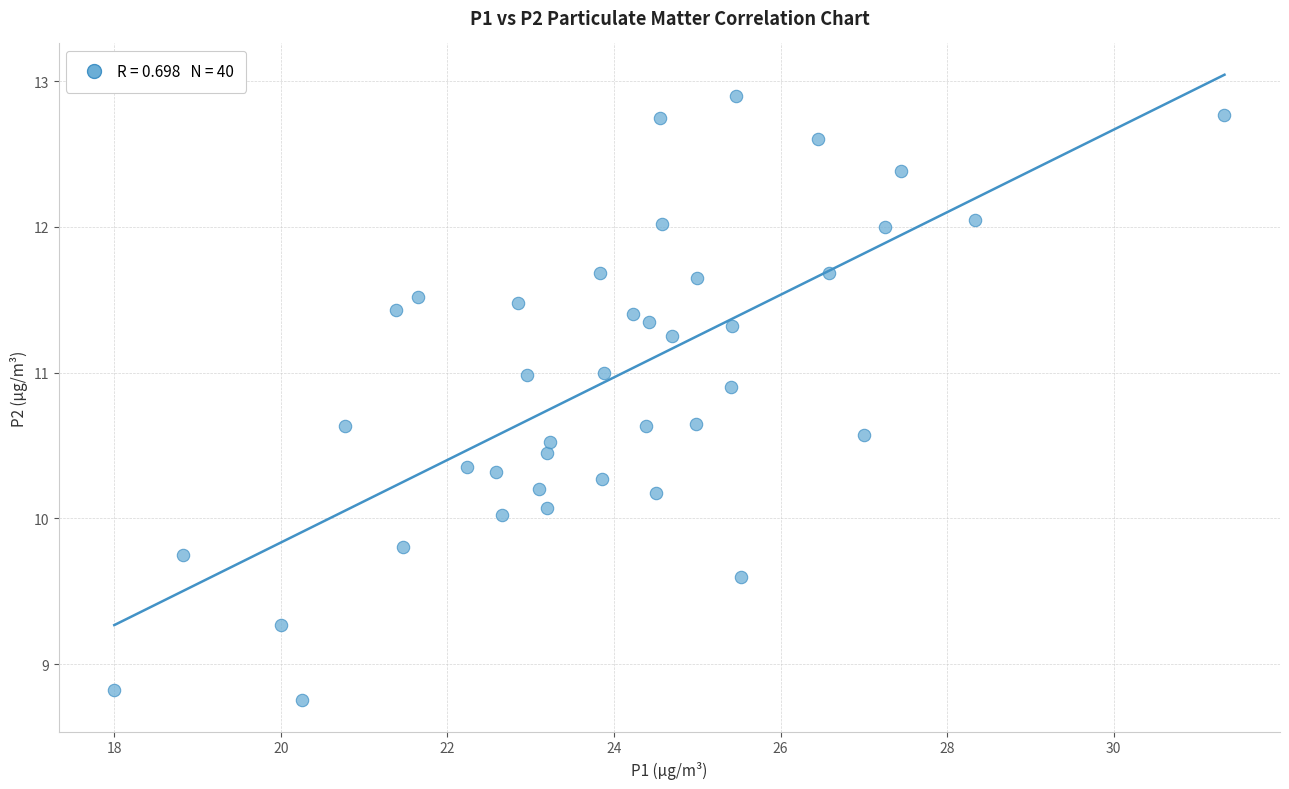

What is the range of X values (max minus min)?

13.3